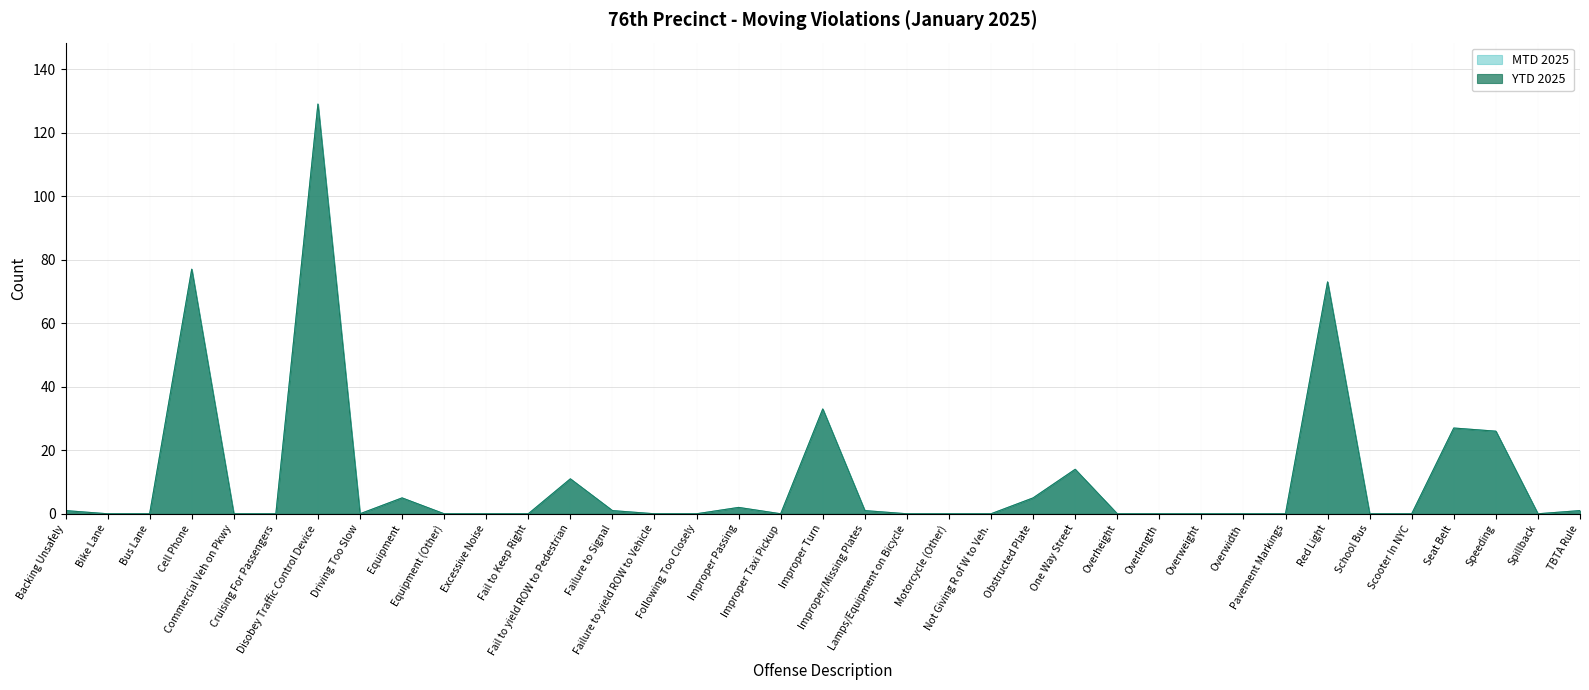

Does the chart have visible grid lines?

Yes